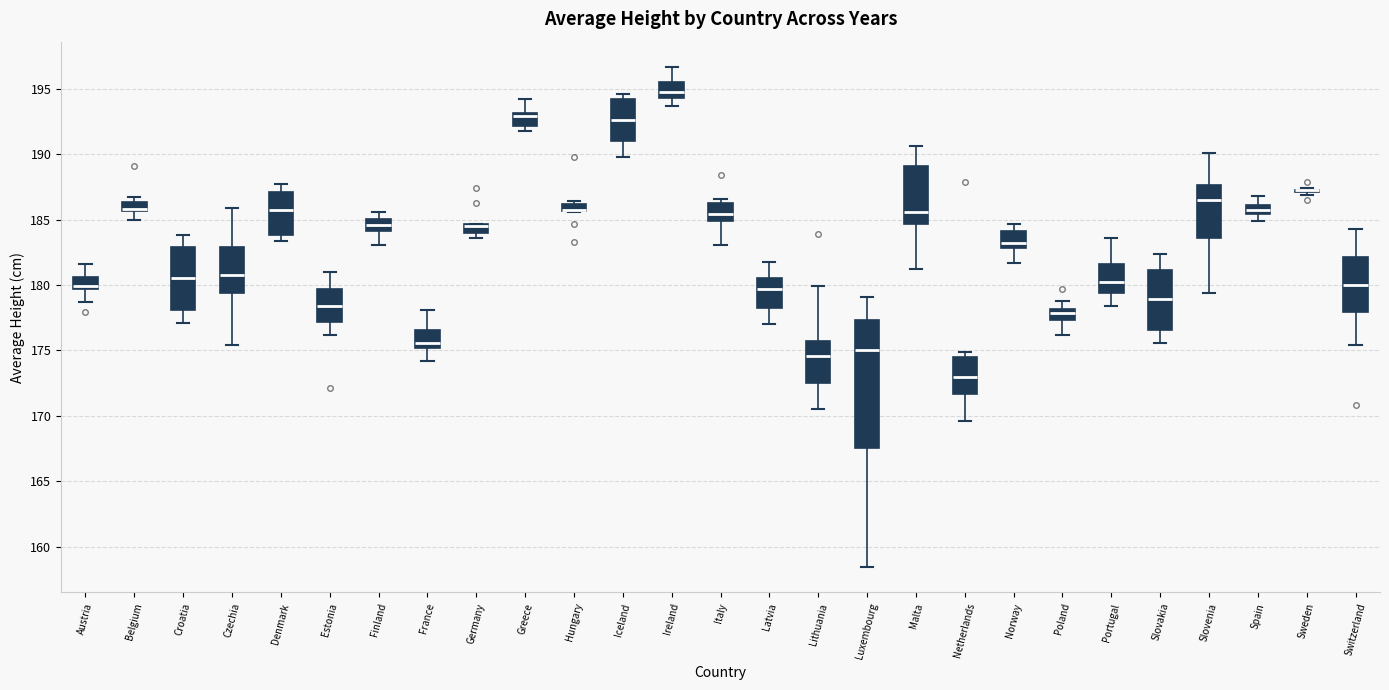

Where is the upper edge of the box for Greece on the y-axis? The values are not printed on the chart, so give them approximately, as read against the axis.

193.0